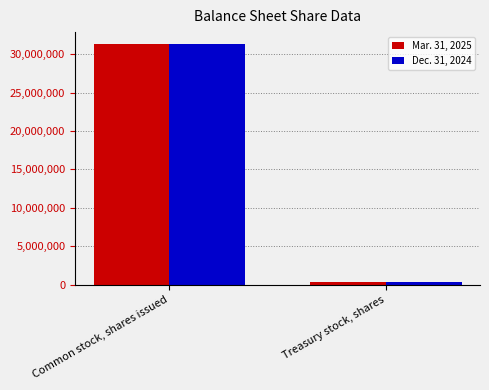

What is the value of the Dec. 31, 2024 bar at the 2nd from the left?

397860